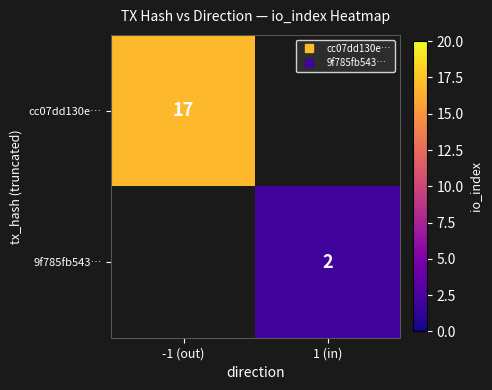

True or false: 9f785fb543… has a value of 3.6 at 1 (in).

False